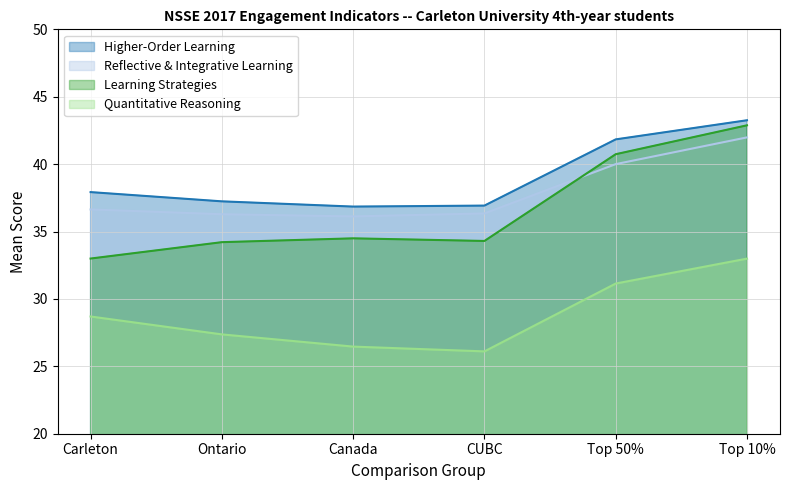

Rank the categories by Learning Strategies value from lowest to highest.

Carleton, Ontario, CUBC, Canada, Top 50%, Top 10%